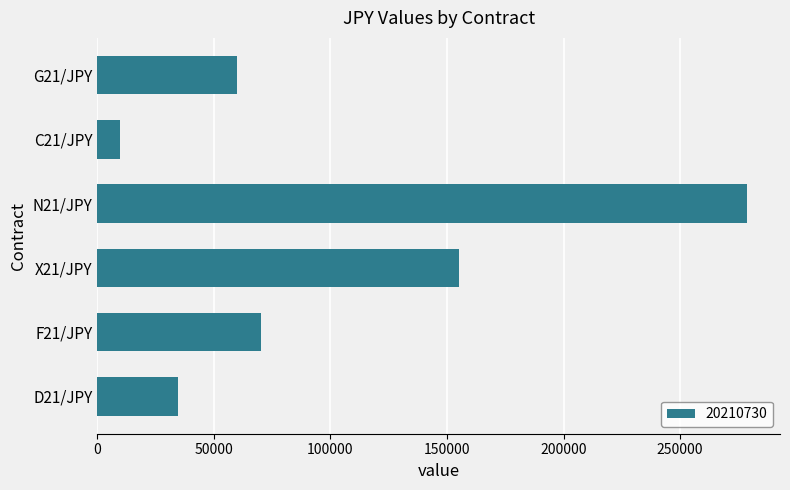

What is the value of the 1st bar from the top?

60000